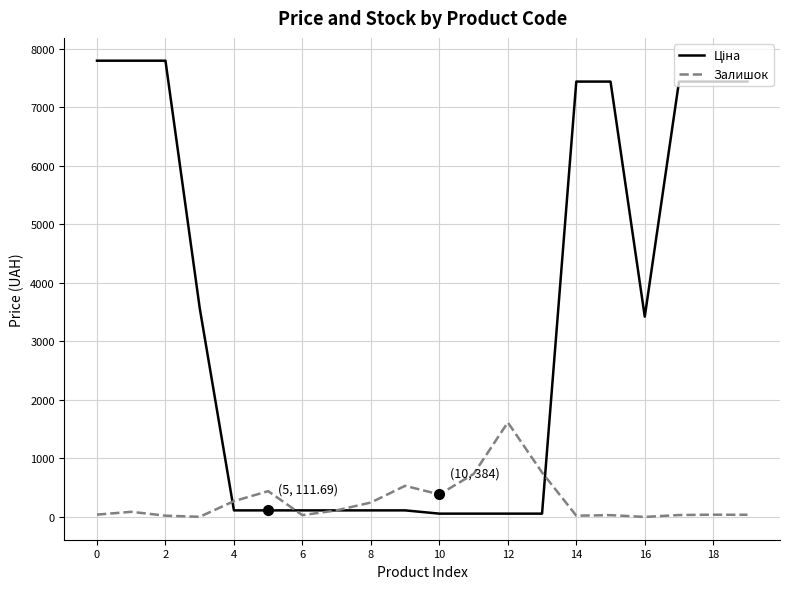

In Залишок, how many points are lower than both neighbors (excluding endpoints)?

5